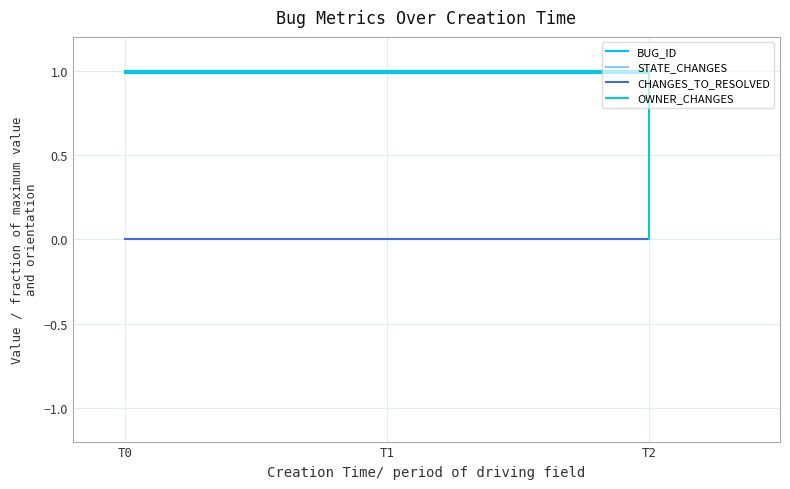

Between T0 and T2, which series saw the biggest shift?

OWNER_CHANGES